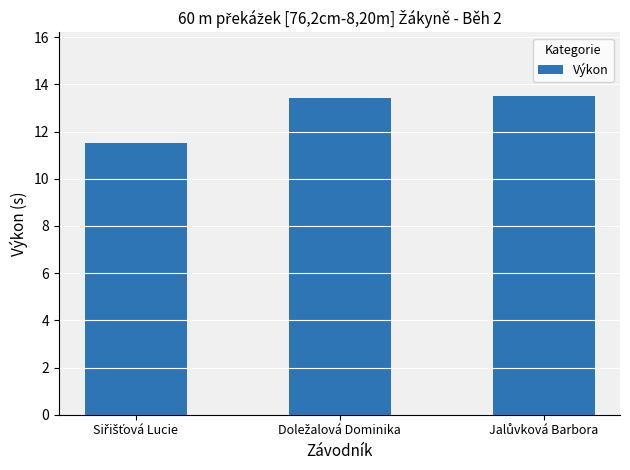

Does the chart contain stacked bars?

No